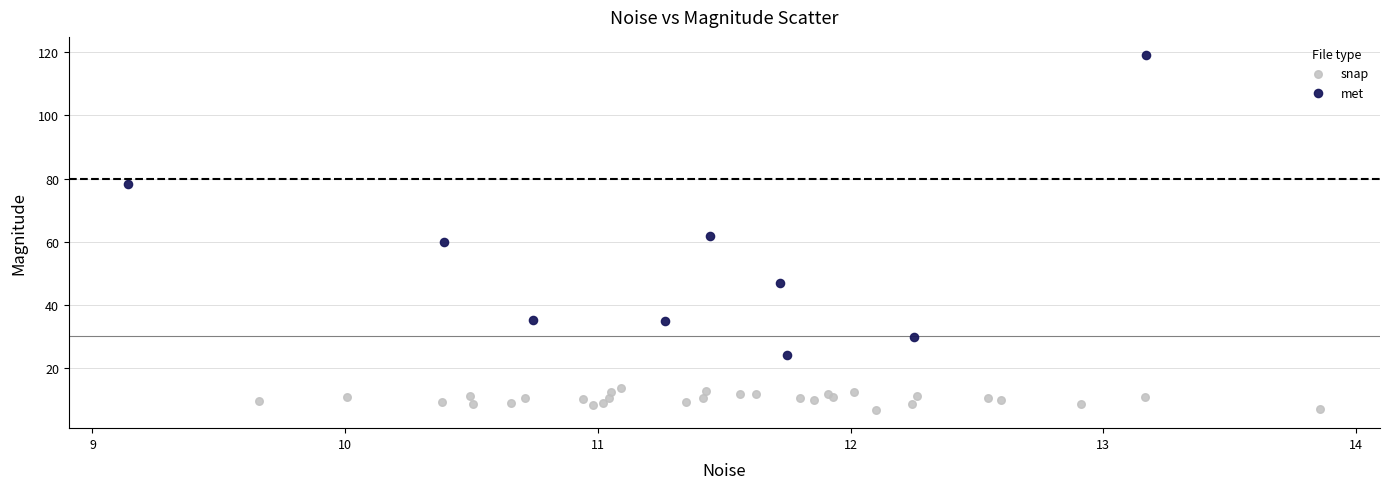

Which series has the largest Y range (max minus min)?

met